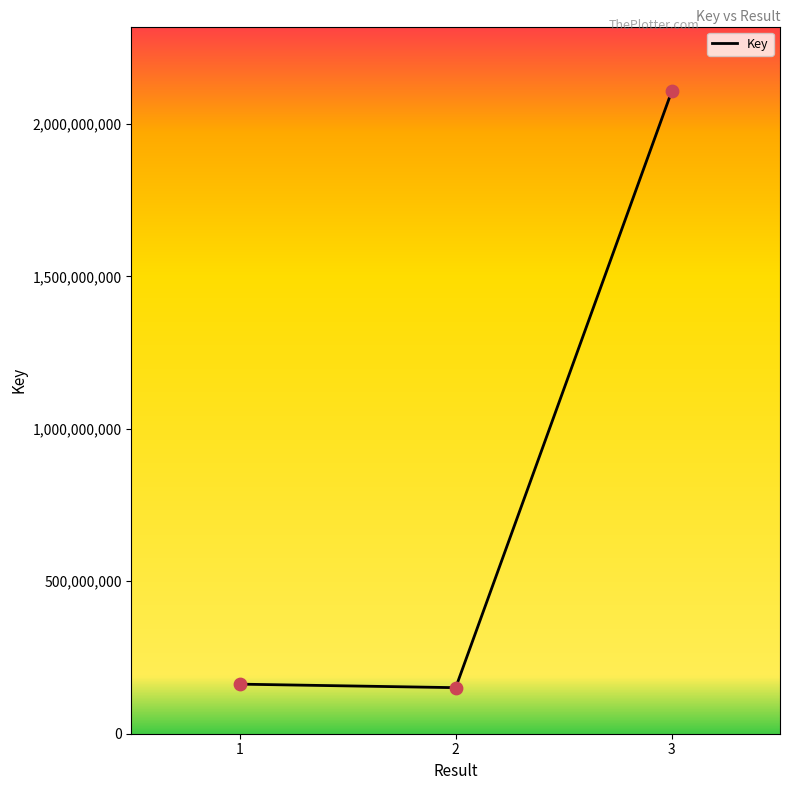

Approximately how many times larger is the value at 3 compared to 2?

14.0